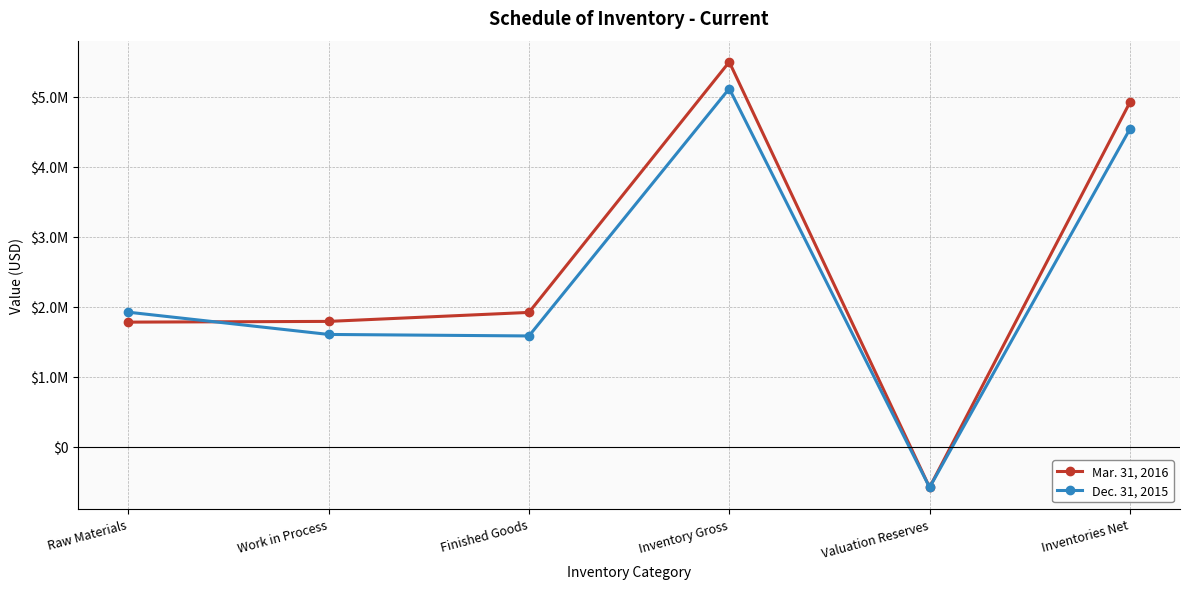

Does the chart display data point markers on the line(s)?

Yes